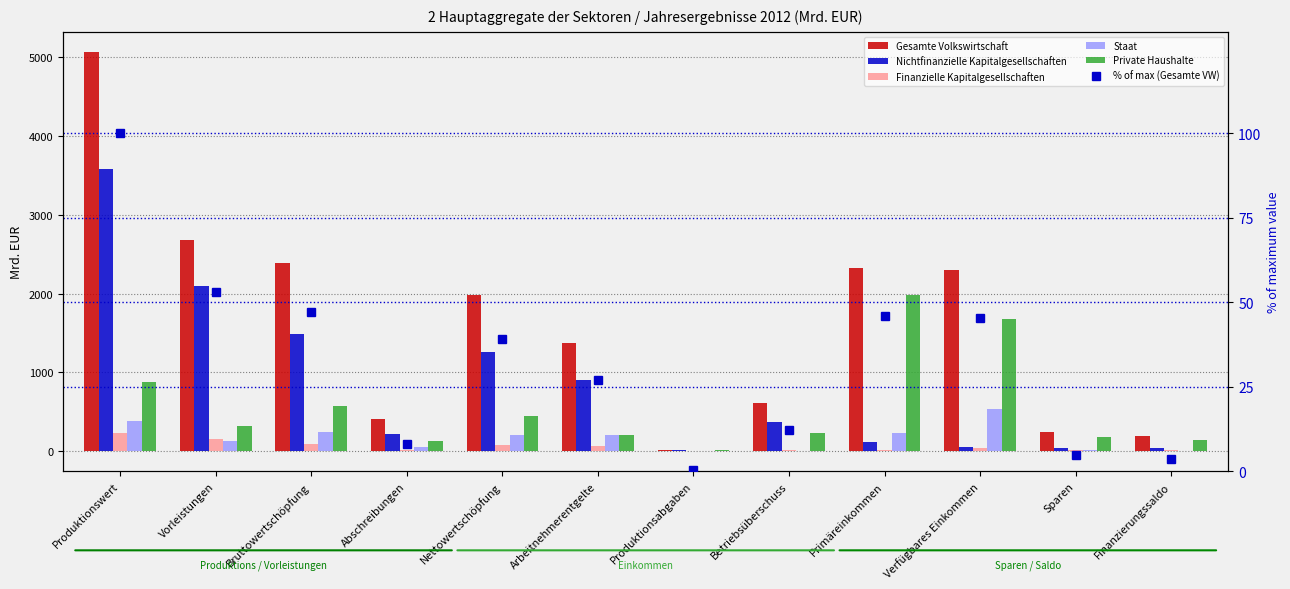

What value does the % of max (Gesamte VW) series have at Sparen?

4.9